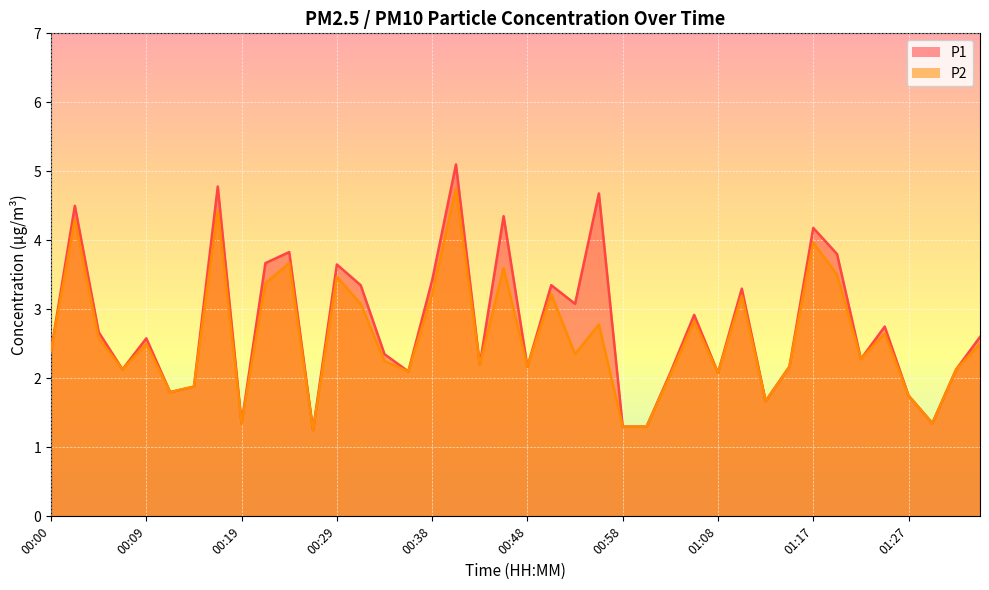

True or false: P1 has a value of 1.3 at 01:00.

True